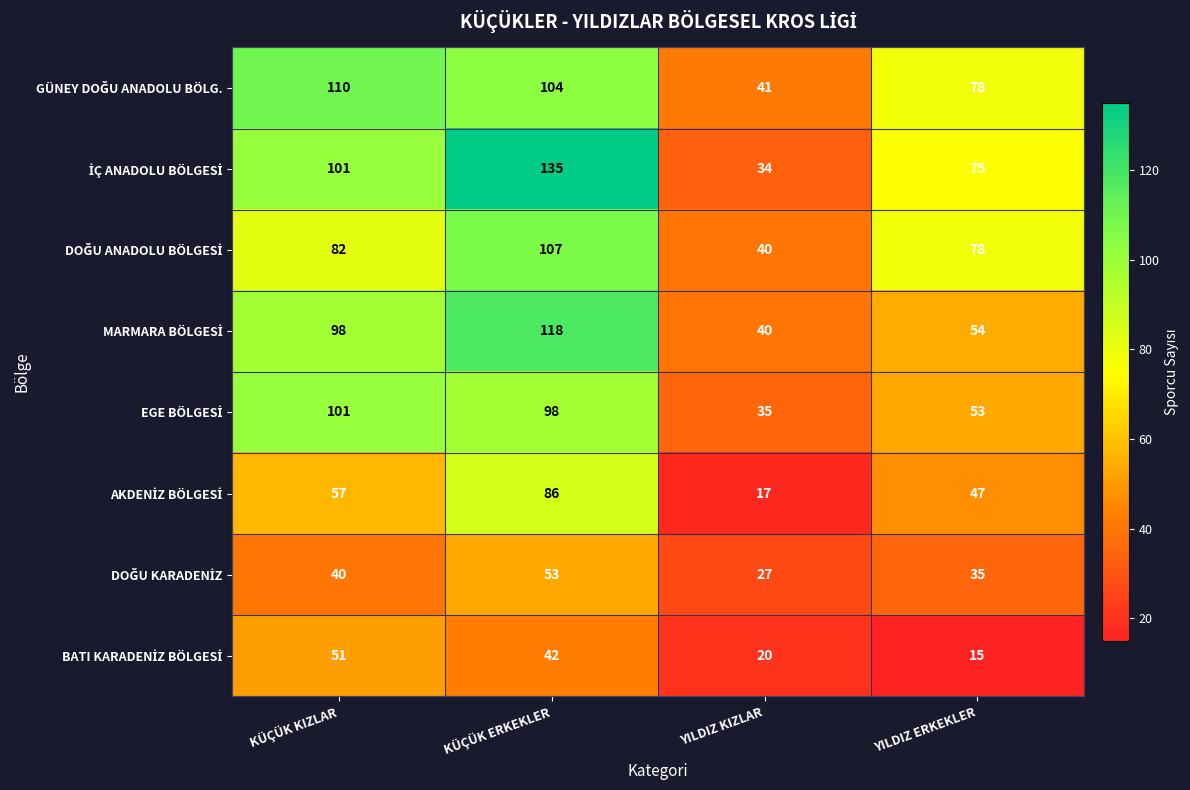

What is the spread (max minus min) of values at KÜÇÜK ERKEKLER?

93